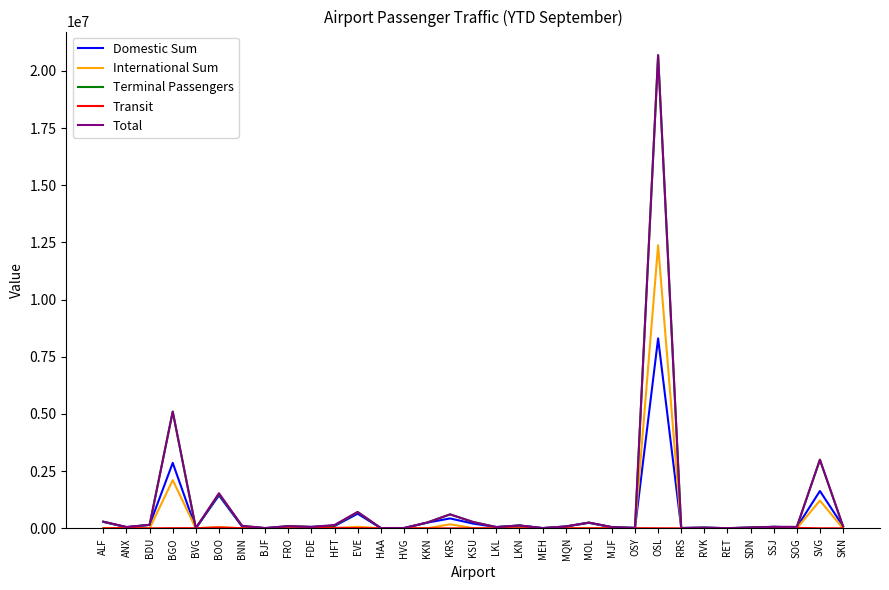

How many lines are shown in the chart?

5